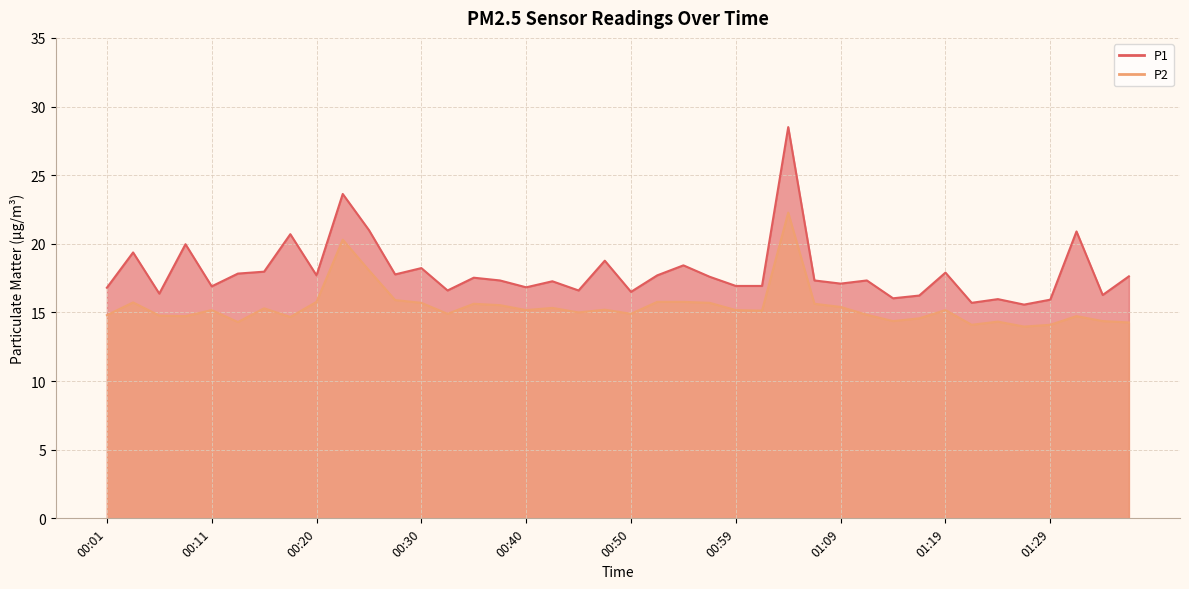

True or false: P2 has a value of 14.8 at 00:01.

True